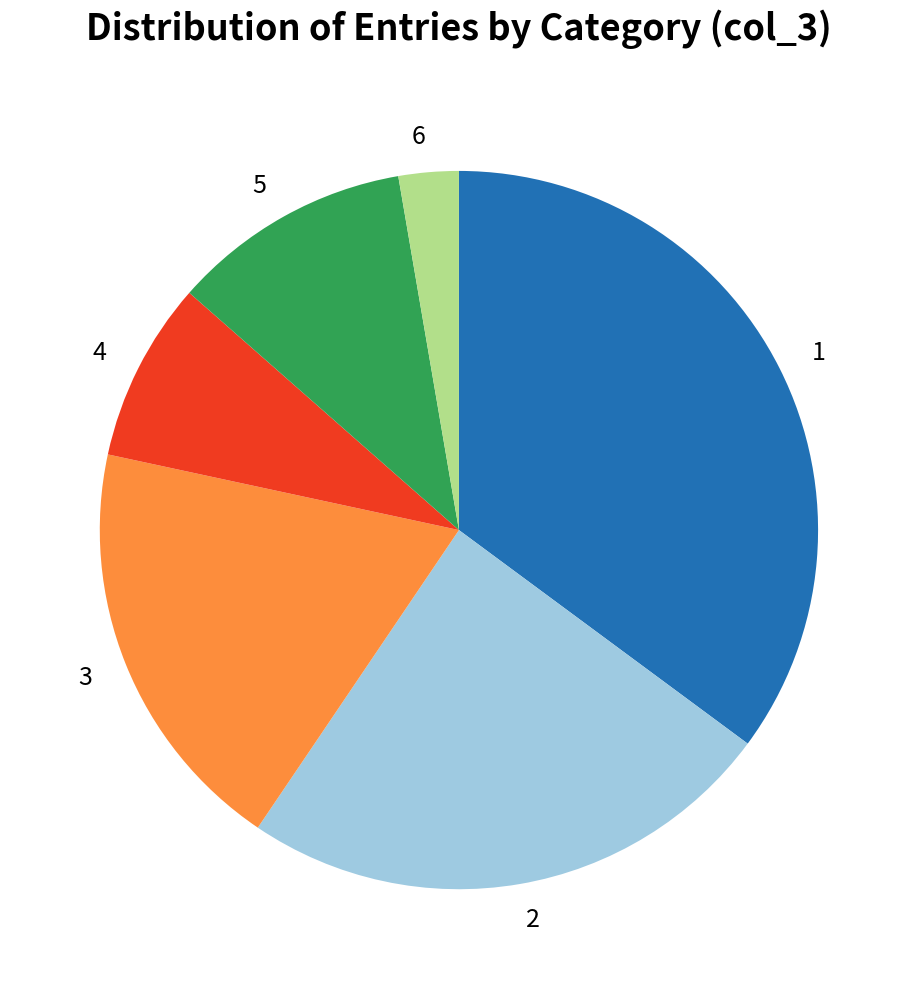

Does any single category account for the majority?

No